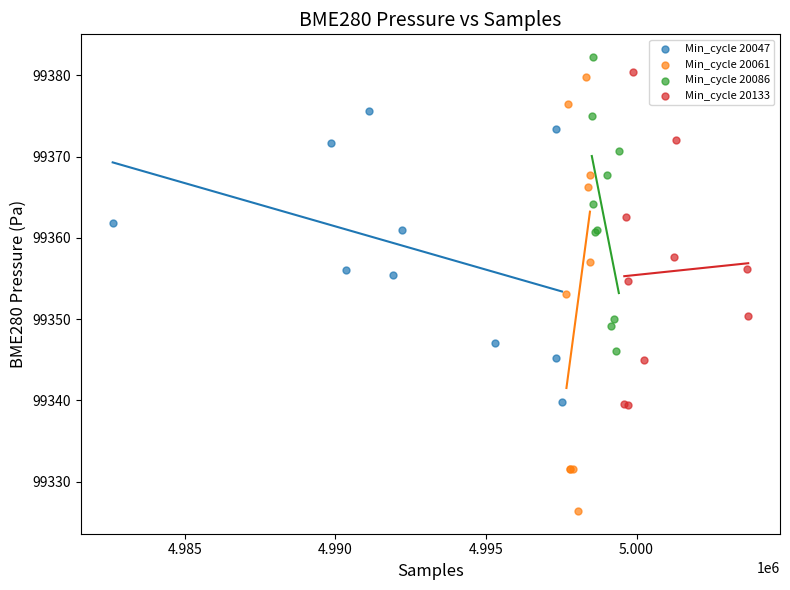

Which series reaches the minimum Y coordinate?

Min_cycle 20061